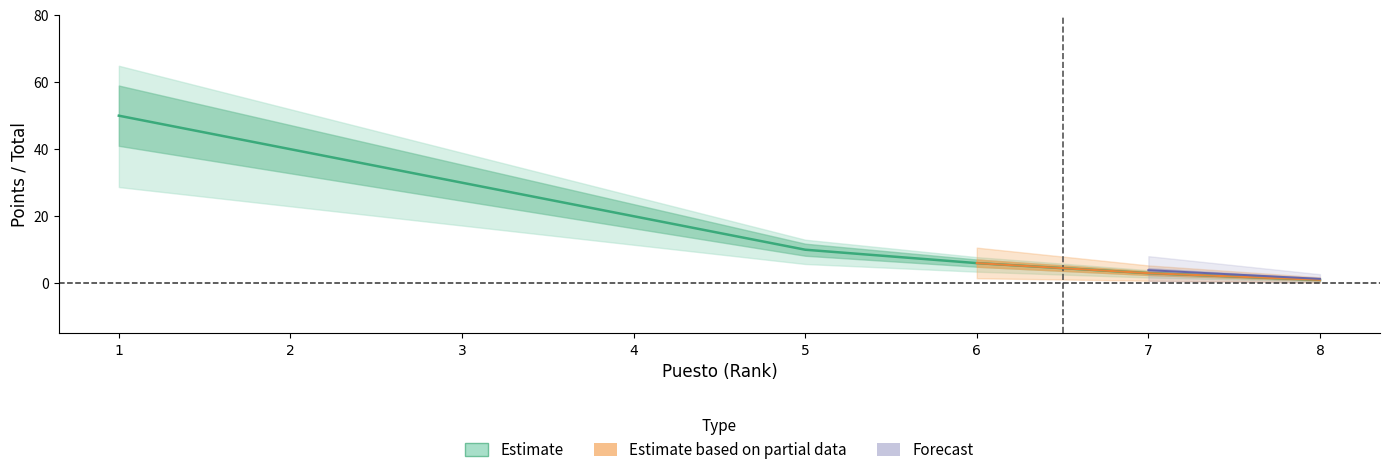

What is the approximate value at 2?

40